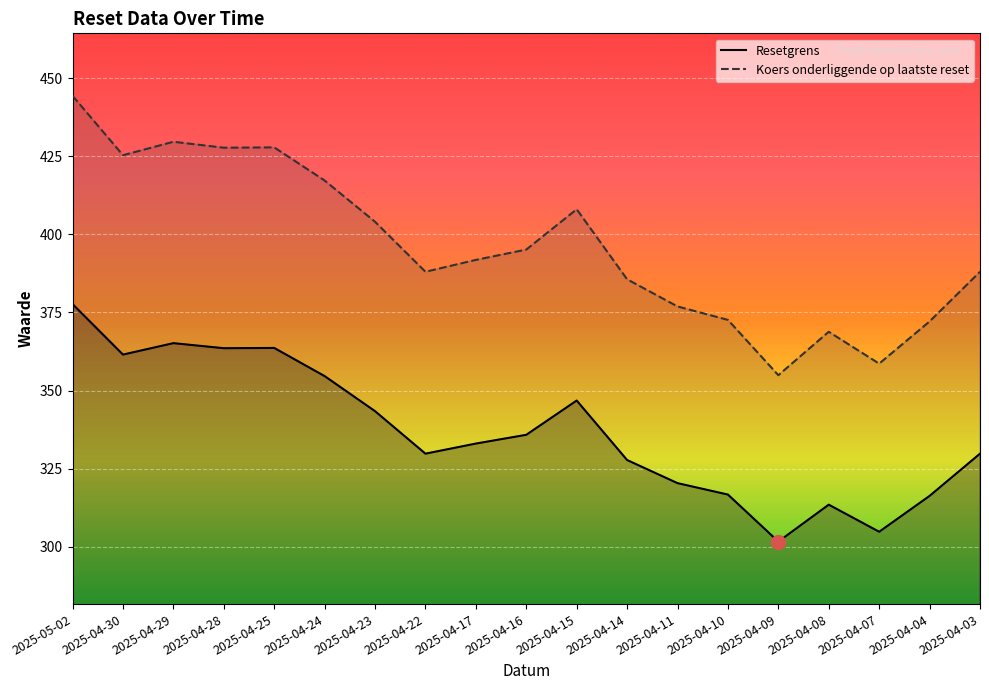

True or false: Resetgrens and Koers onderliggende op laatste reset intersect in this chart.

False